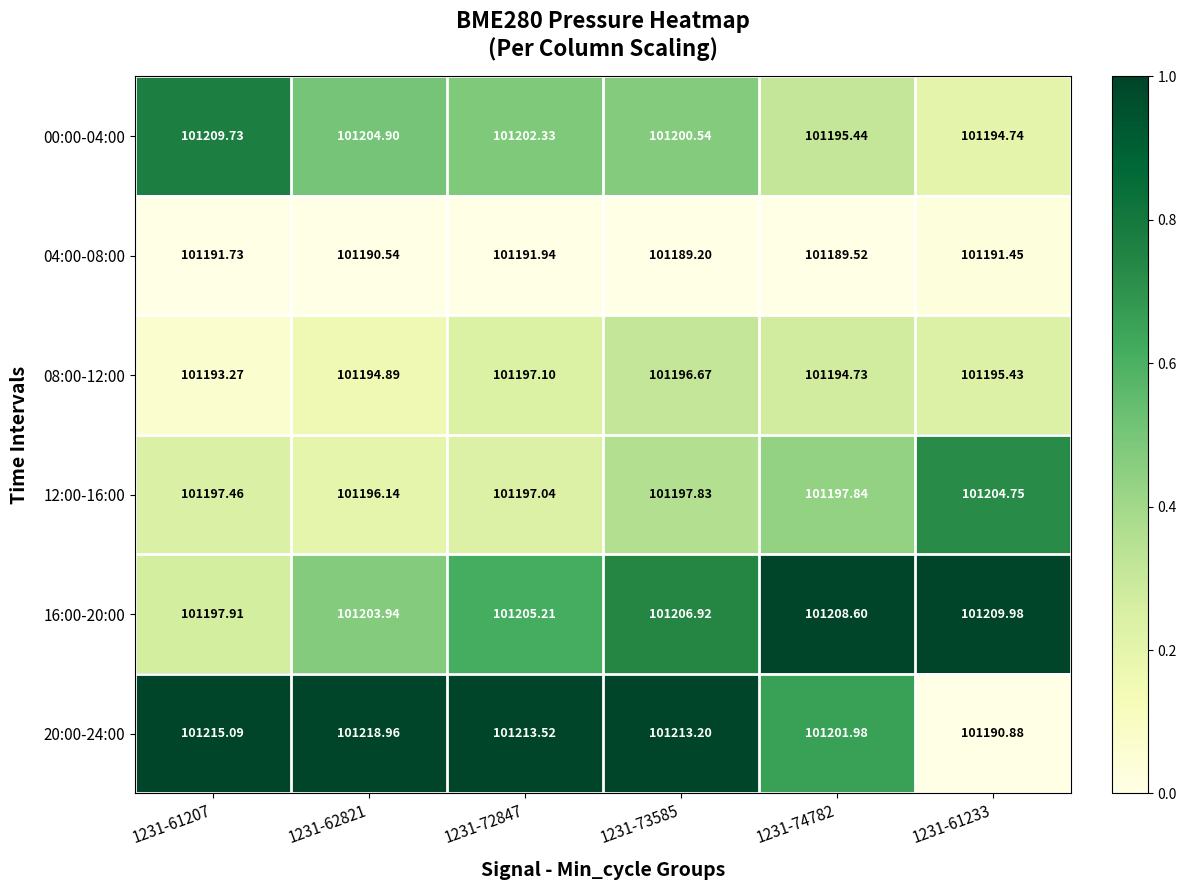

Is the value of 04:00-08:00 at 1231-74782 greater than the value of 16:00-20:00 at 1231-73585?

No